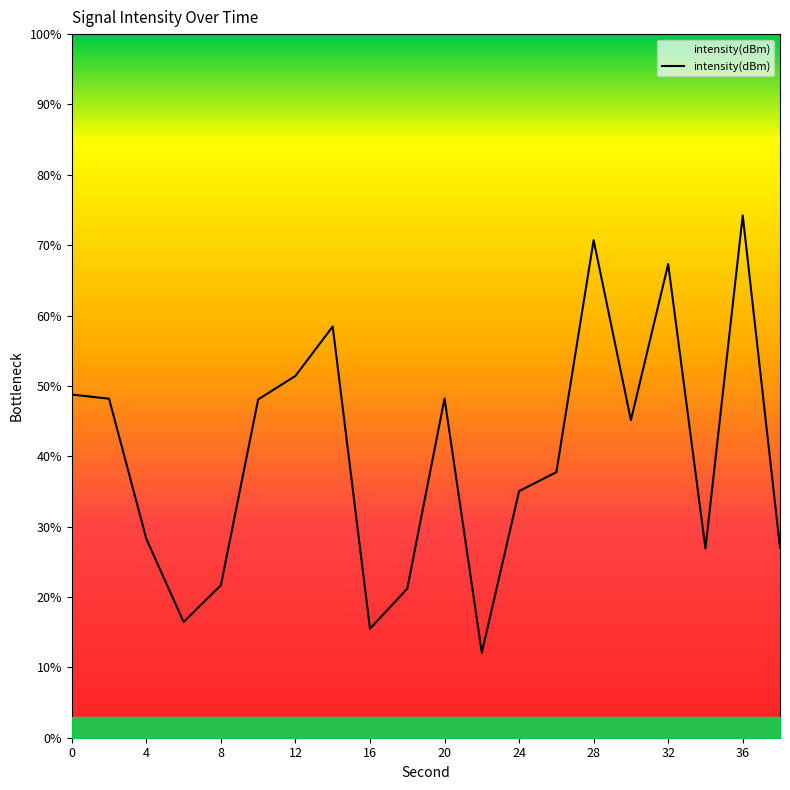

What is the difference between the maximum and minimum values?

62.2